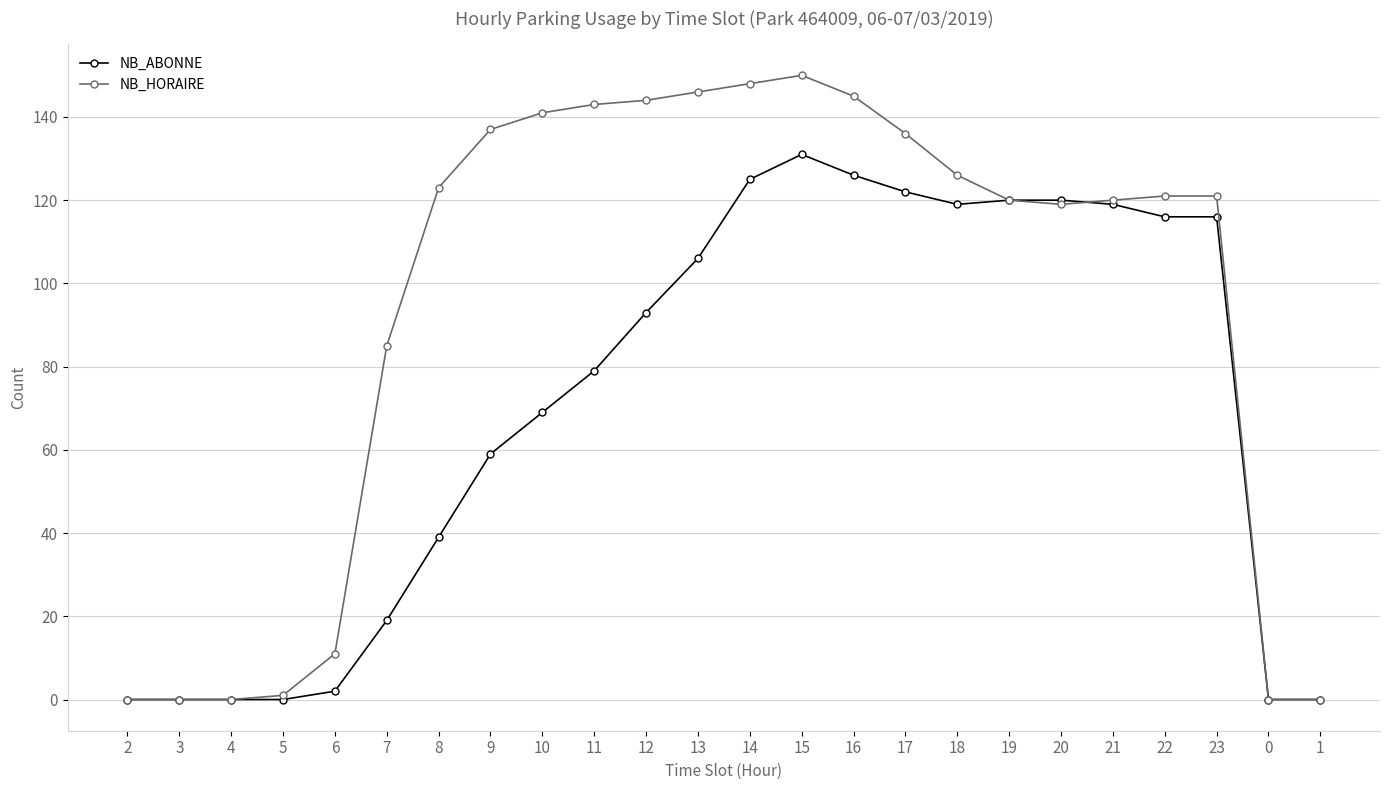

At how many categories does at least one series exceed 105?

16